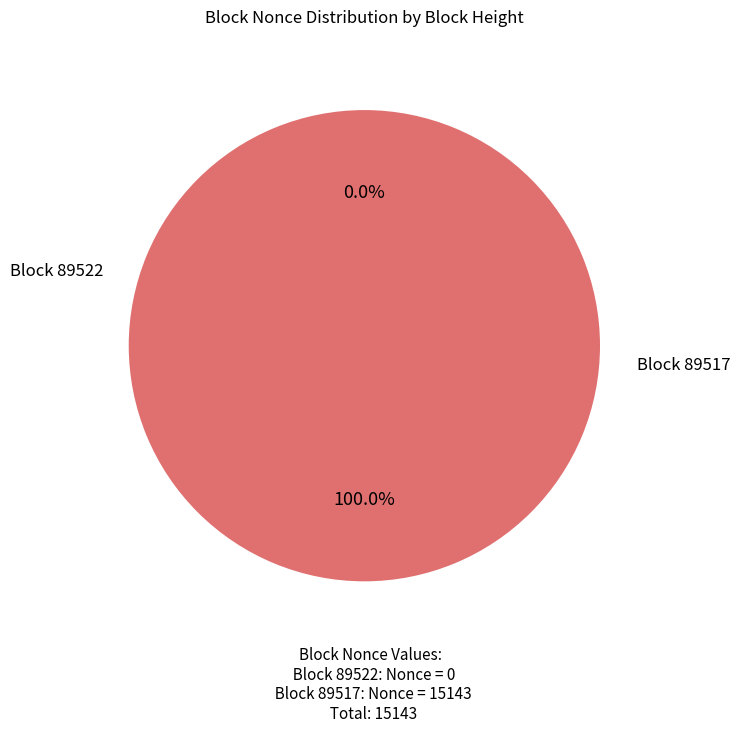

Rank the categories by value from highest to lowest.

89517, 89522